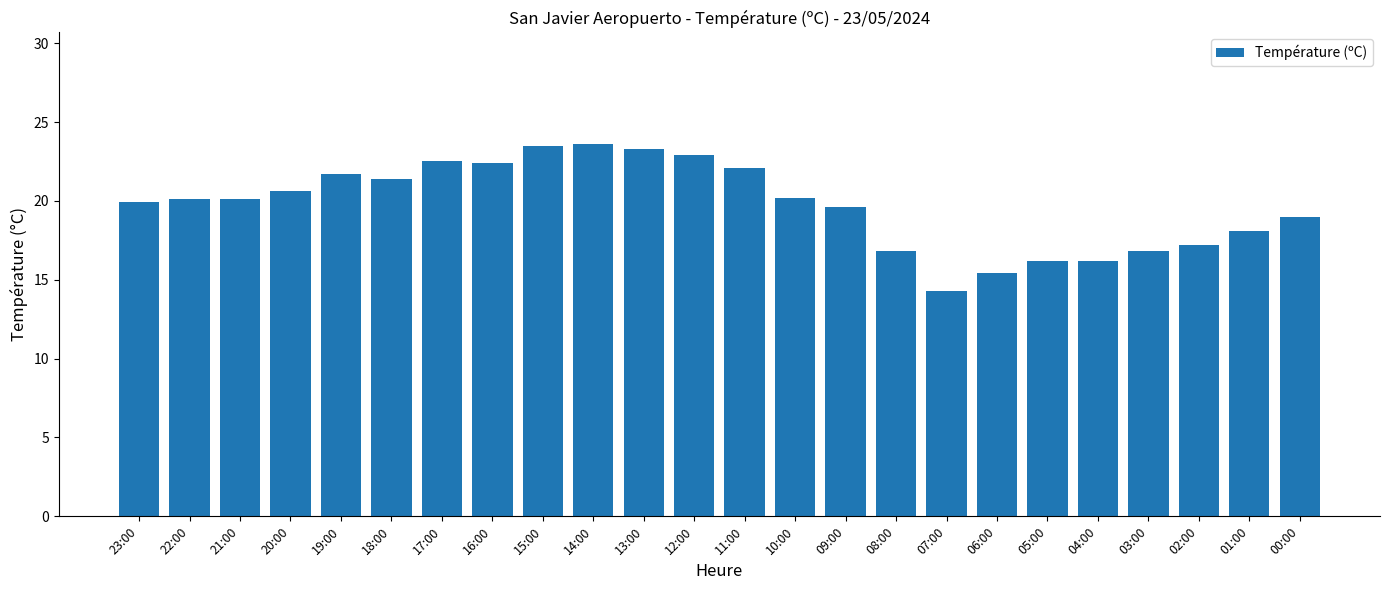

At which category does the chart reach its minimum across all series?

07:00